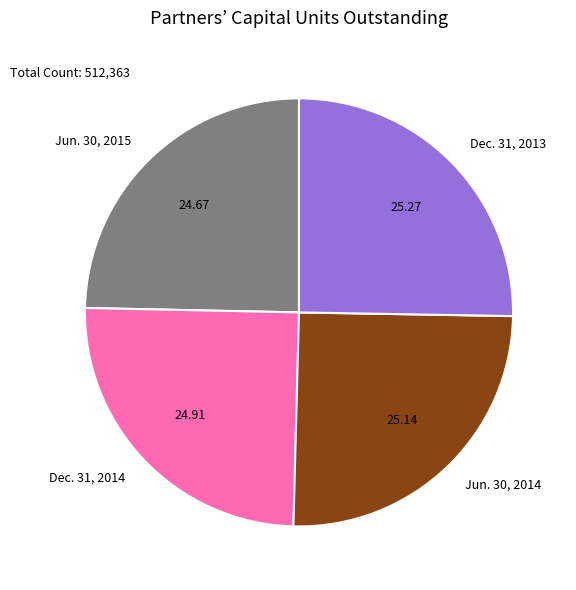

Approximately how many times larger is the value at Dec. 31, 2013 compared to Dec. 31, 2014?

1.0